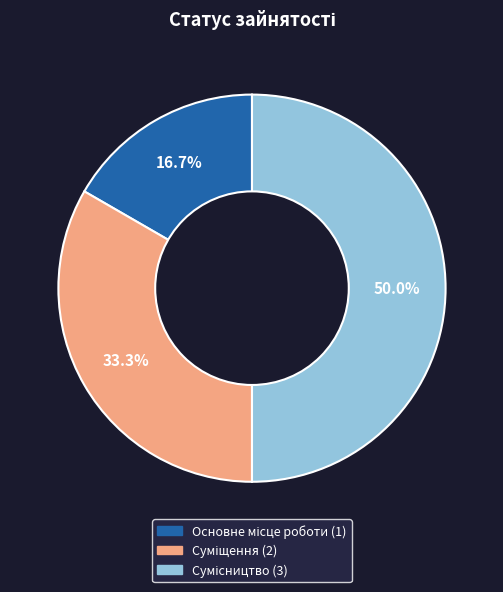

How much of the chart is everything except Основне місце роботи?

83.3%